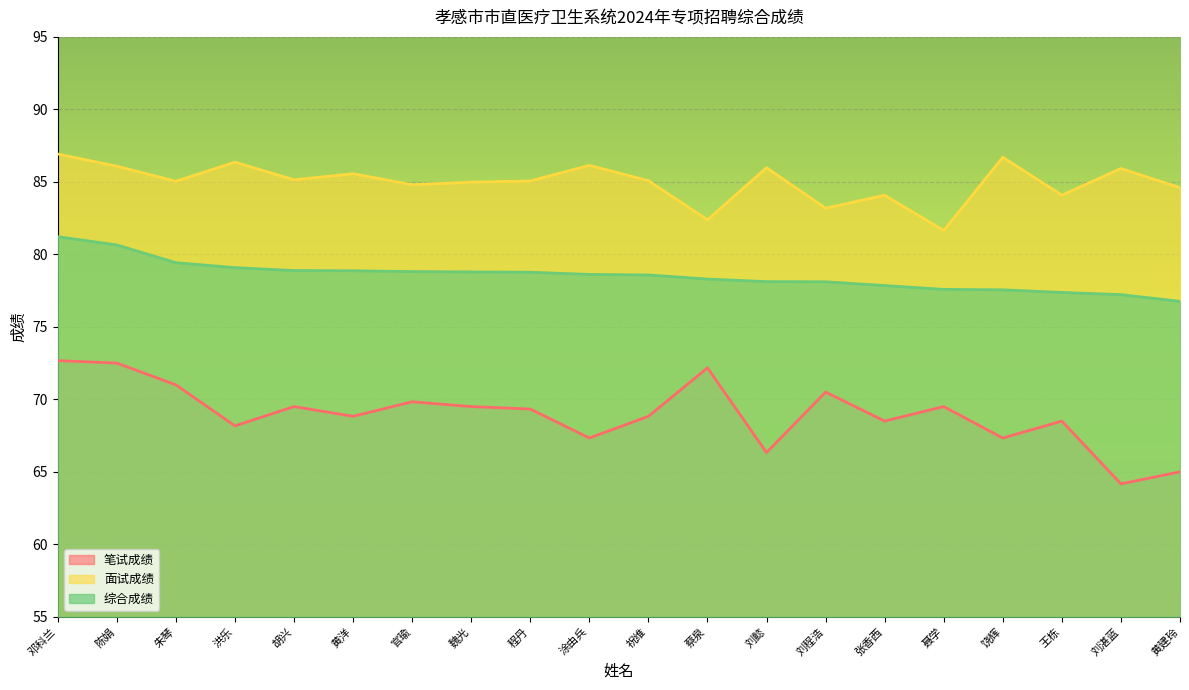

How many interior local peaks does the 面试成绩 series have?

7